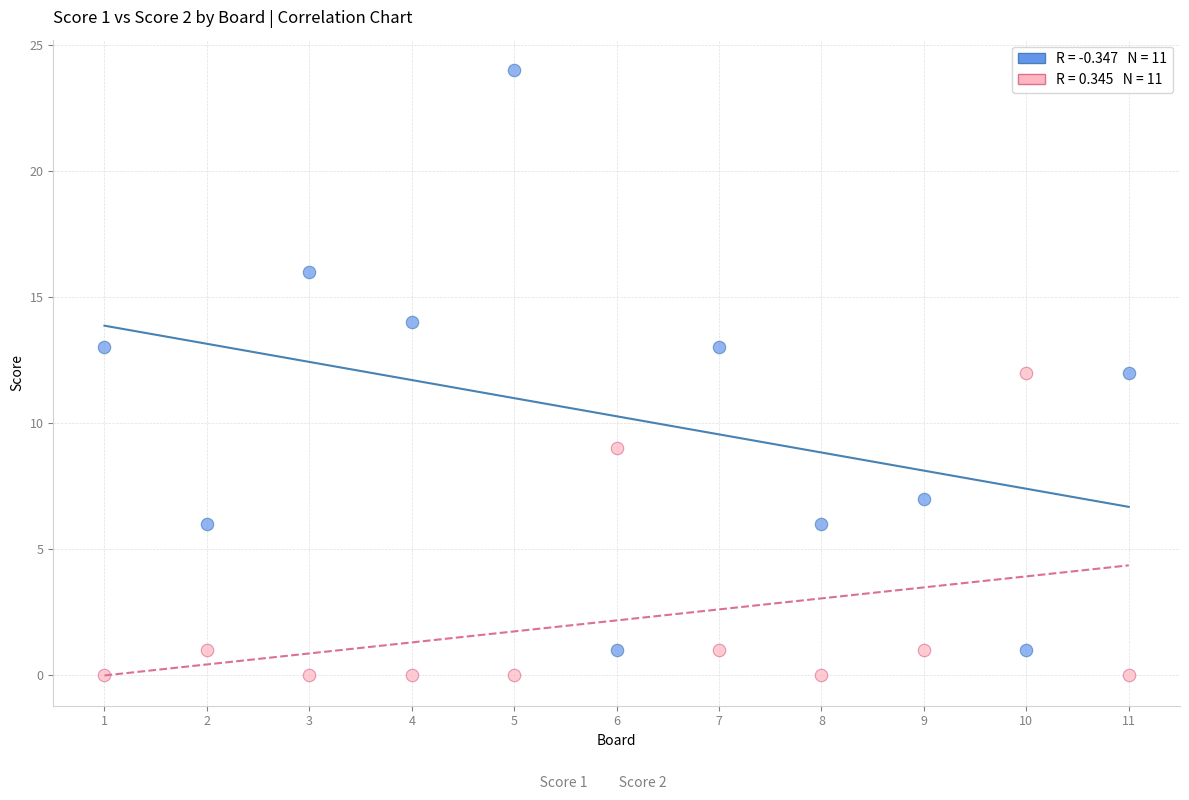

Across all data points, what is the range of Y values (max minus min)?

24